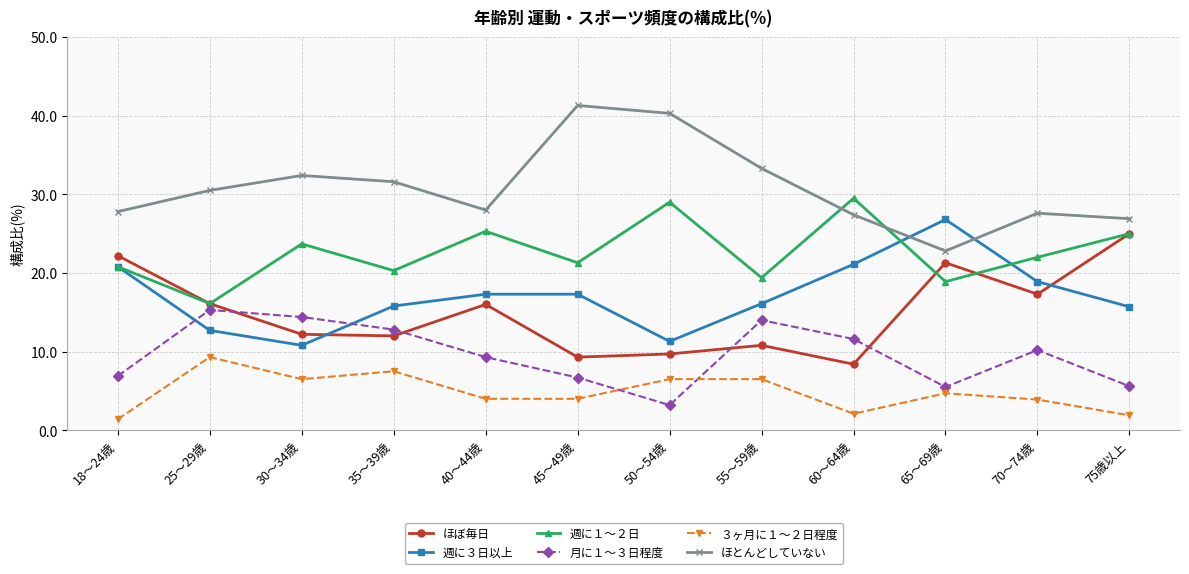

What is the difference between the second highest and second lowest values in the ほぼ毎日 series?

12.9